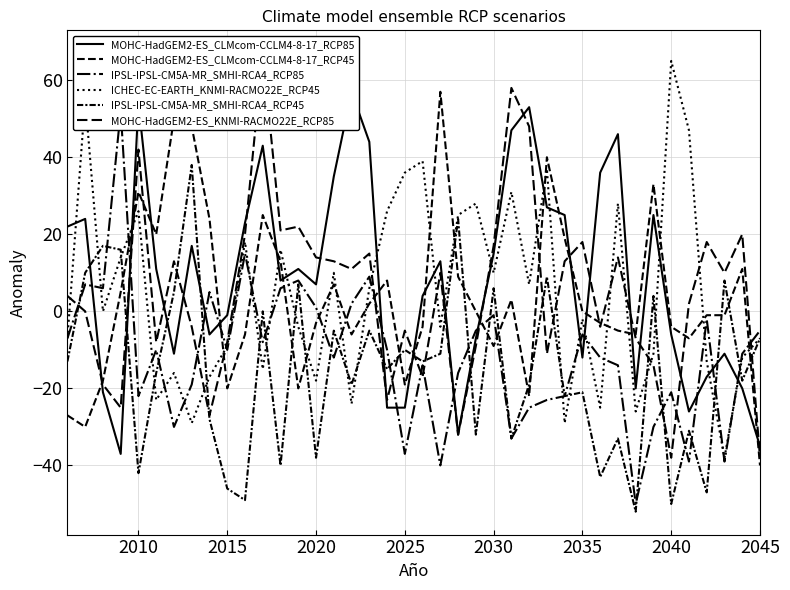

Which series ends up on top after the final intersection of ICHEC-EC-EARTH_KNMI-RACMO22E_RCP45 and IPSL-IPSL-CM5A-MR_SMHI-RCA4_RCP45?

ICHEC-EC-EARTH_KNMI-RACMO22E_RCP45